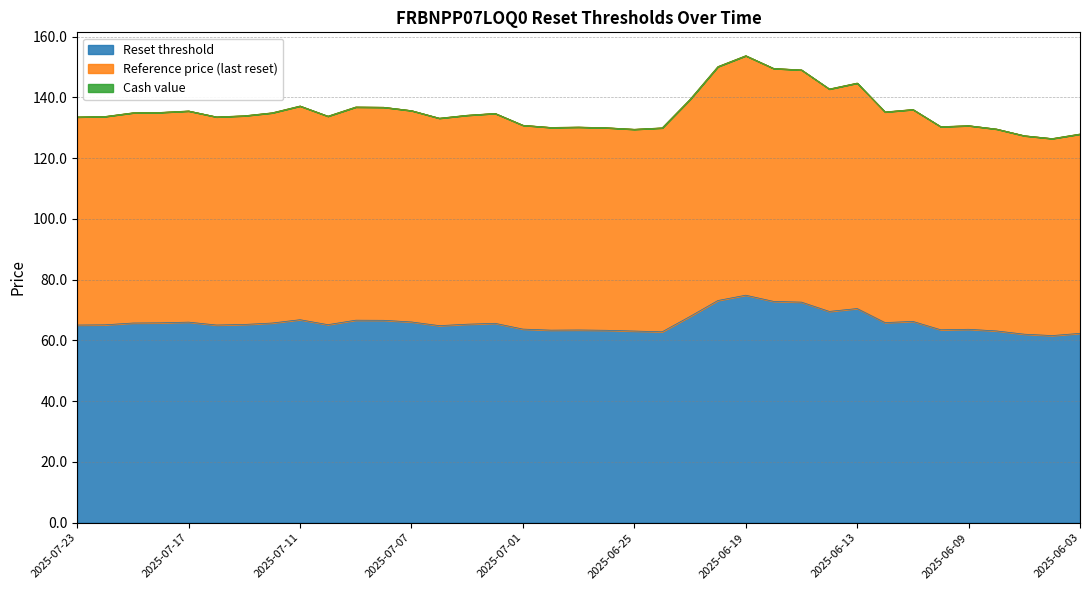

Reading left to right, transcribe all the data shown in this chart.

Reset threshold: 65.1	65.2	65.8	65.8	66.0	65.1	65.3	65.8	66.8	65.2	66.7	66.6	66.1	64.9	65.4	65.7	63.8	63.4	63.5	63.4	63.1	62.9	67.9	73.2	74.9	72.9	72.6	69.6	70.5	65.9	66.3	63.5	63.7	63.1	62.1	61.6	62.3
Reference price (last reset): 133.6	133.8	135.0	135.1	135.6	133.6	134.0	135.0	137.2	133.8	136.9	136.8	135.7	133.2	134.2	134.8	130.9	130.1	130.3	130.0	129.5	130.0	139.4	150.2	153.8	149.6	149.1	142.8	144.7	135.3	136.1	130.4	130.7	129.6	127.4	126.5	128.0